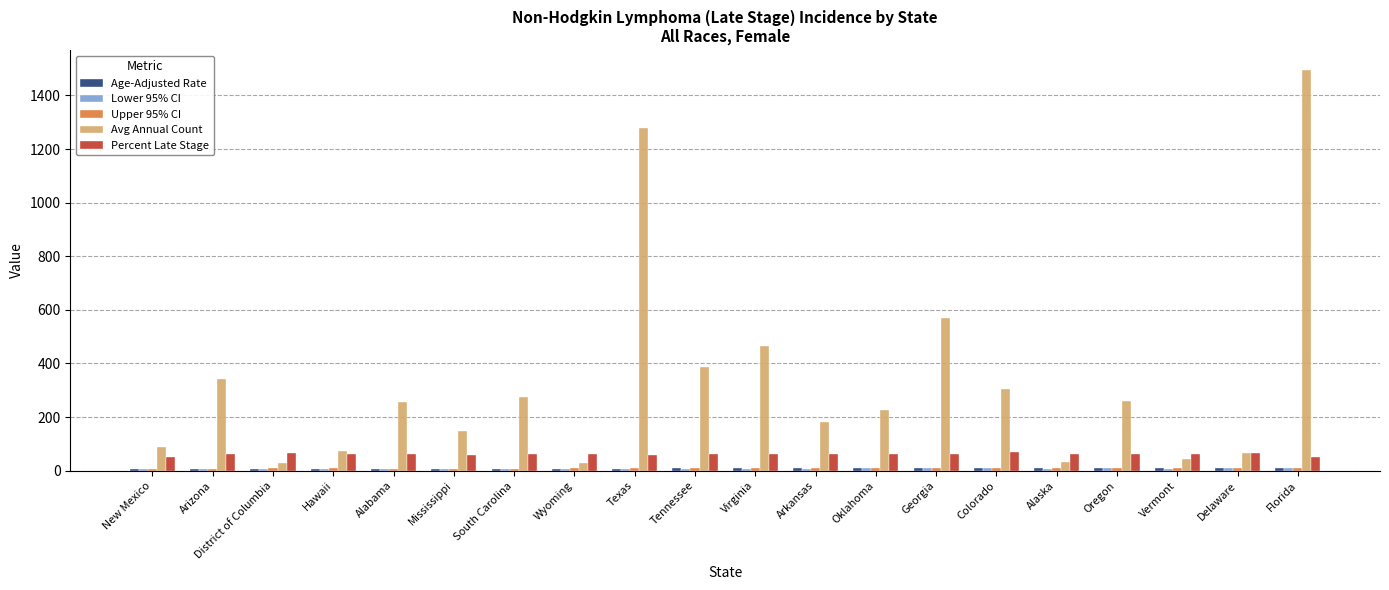

What is the label of the 8th bar from the left?

Wyoming